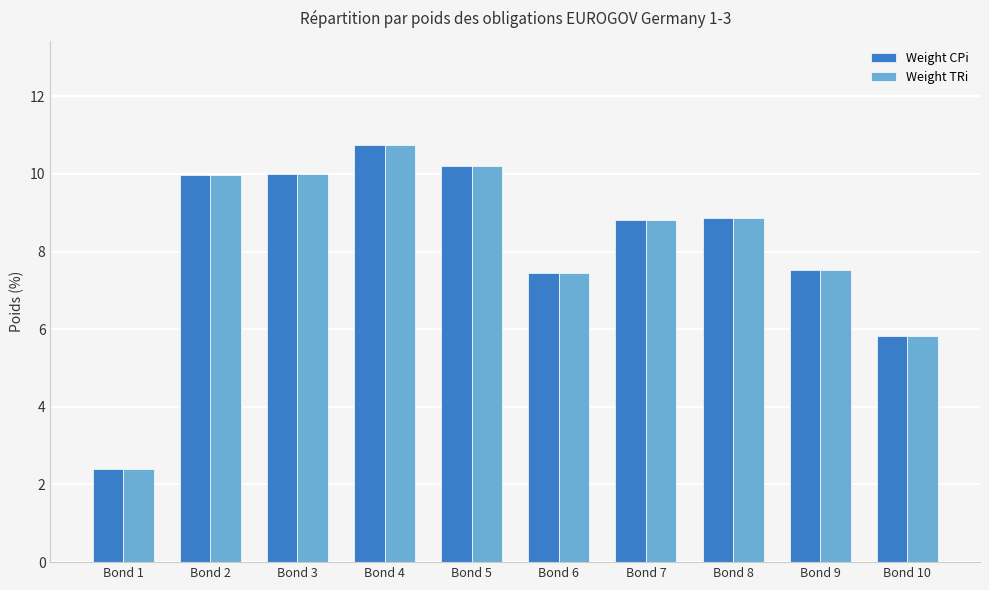

What is the sum of all Weight TRi values?

81.8